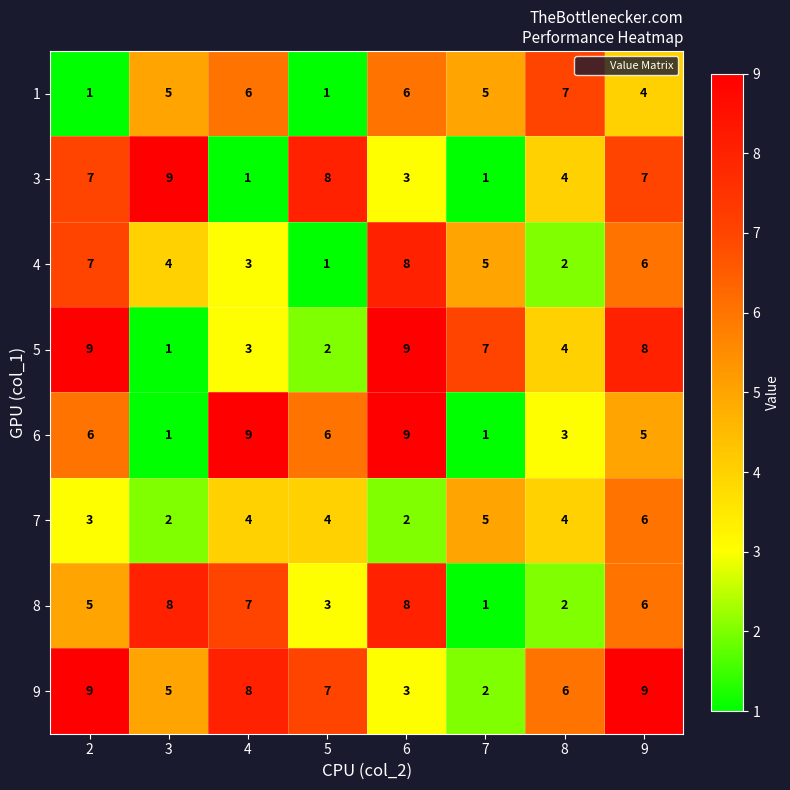

What is the maximum value shown in the chart?

9